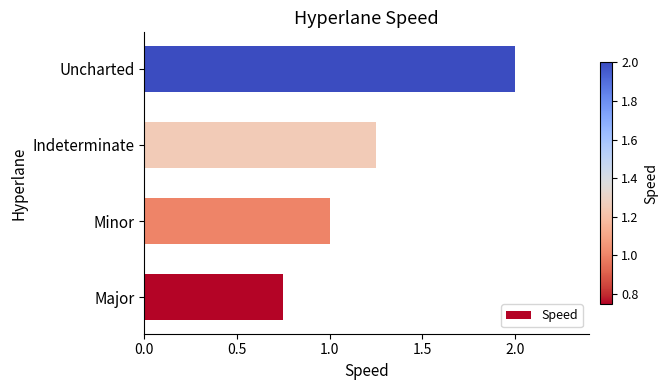

List the labels in order of value, largest first.

Uncharted, Indeterminate, Minor, Major